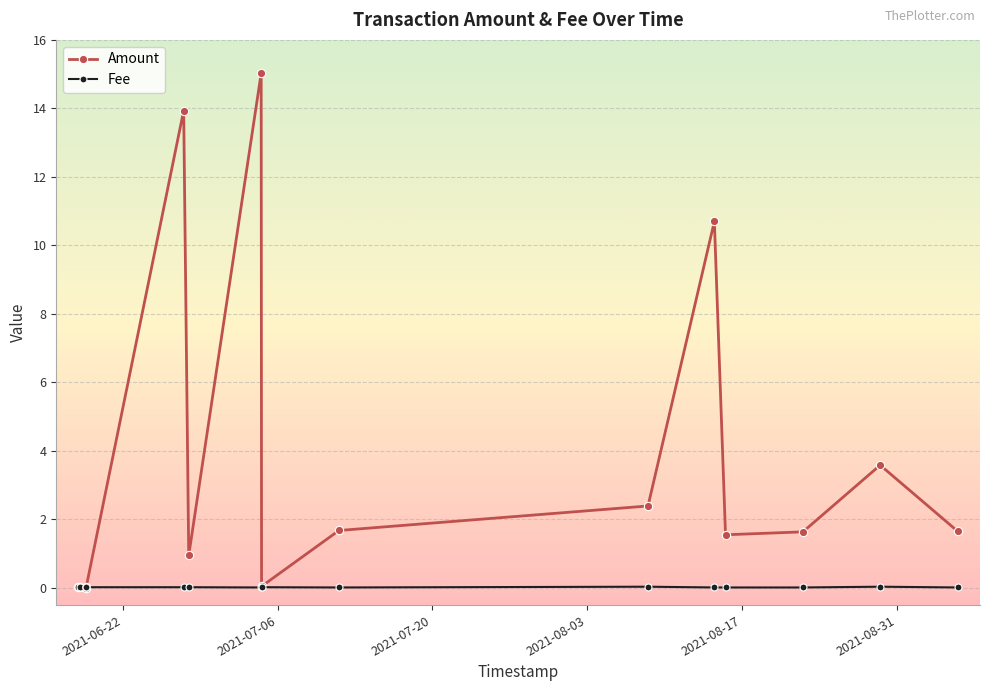

What is the sum of all Fee values?

0.3